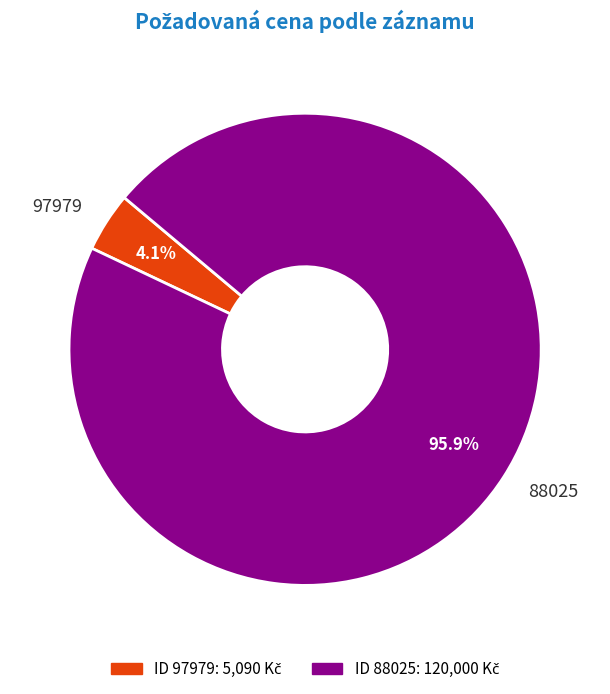

Count the number of slices in the pie.

2